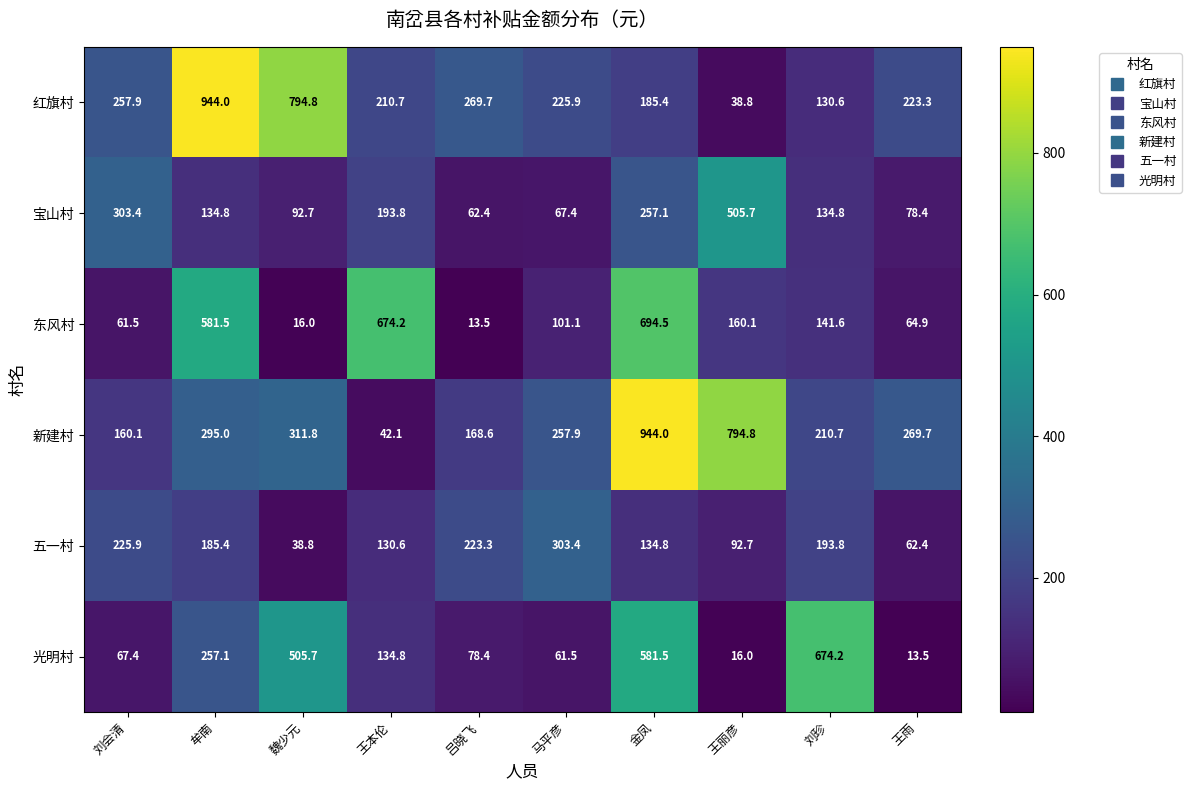

Which series has the largest range (max minus min)?

红旗村